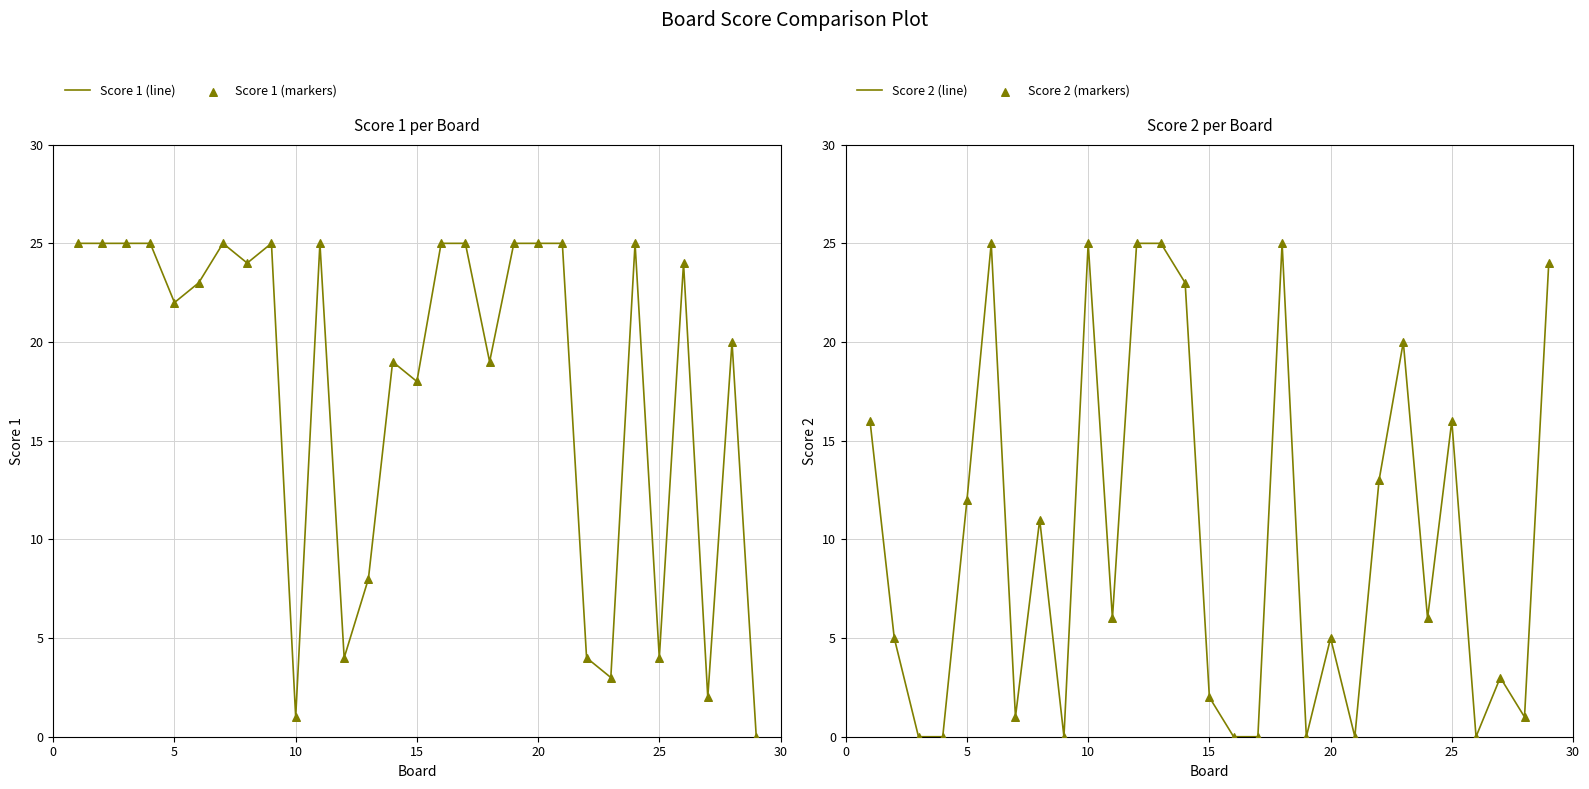

Which series has the largest Y range (max minus min)?

Score 1 (line)